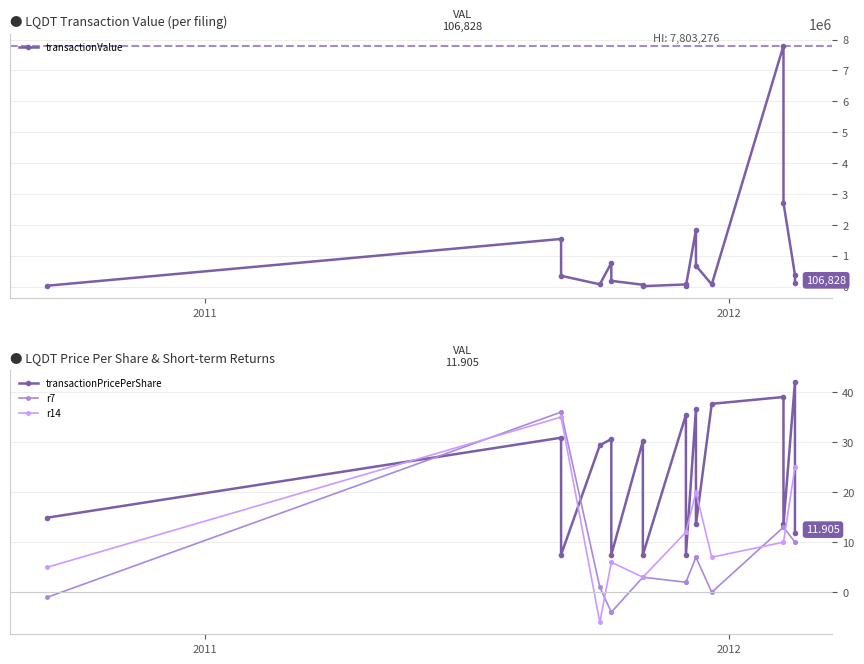

What is the minimum value shown in the chart?

-6.0